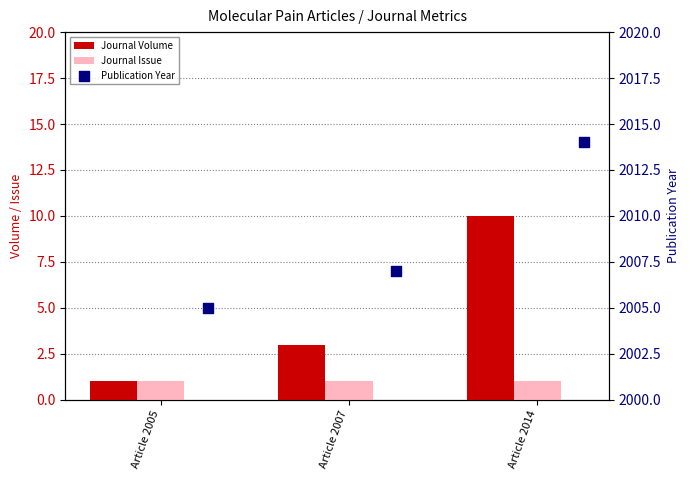

Which series has the widest spread of Y values?

Journal Volume